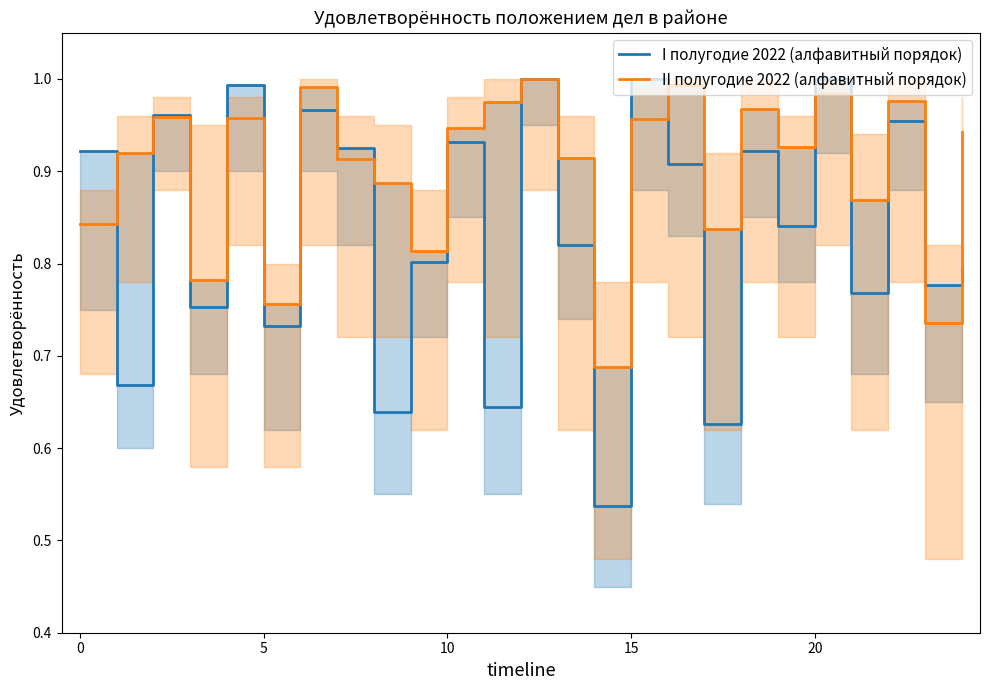

Which series has the largest range (max minus min)?

I полугодие 2022 (алфавитный порядок)